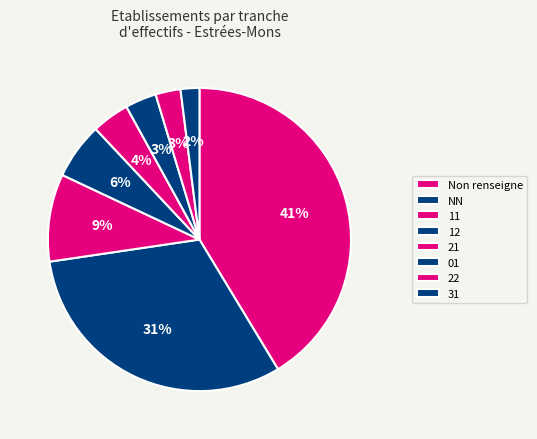

How many slices are in this pie chart?

8